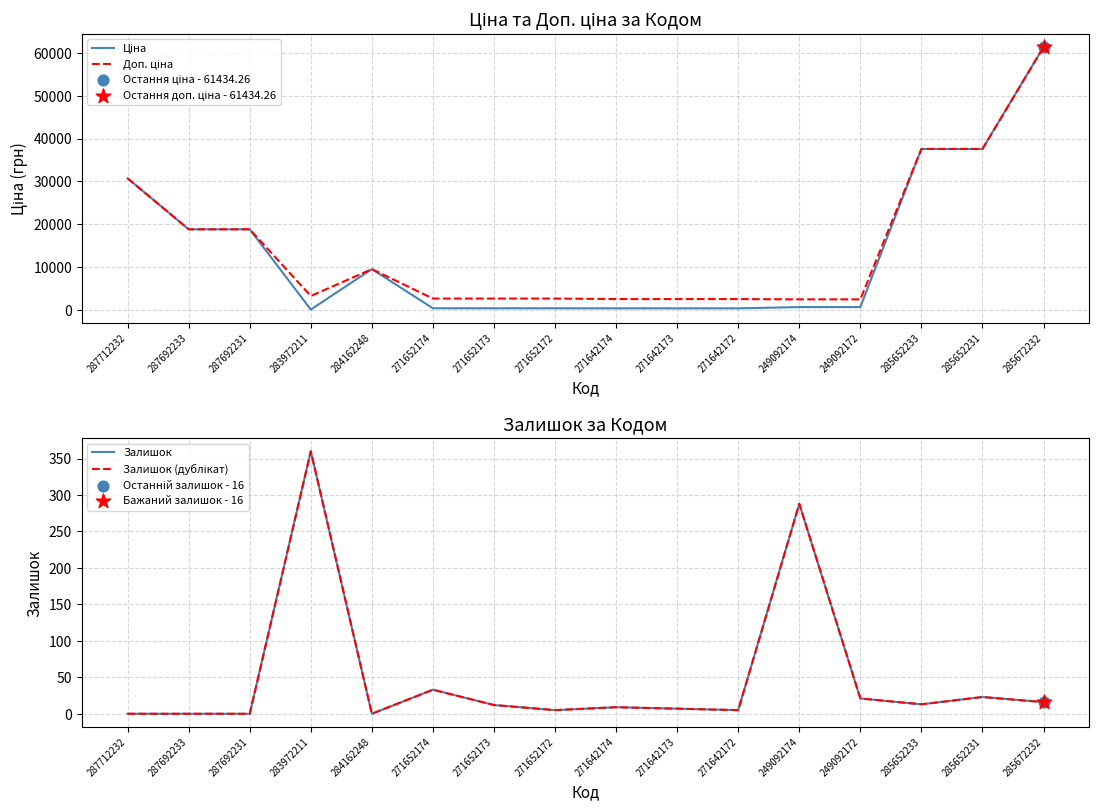

Which series has the largest Y range (max minus min)?

Ціна